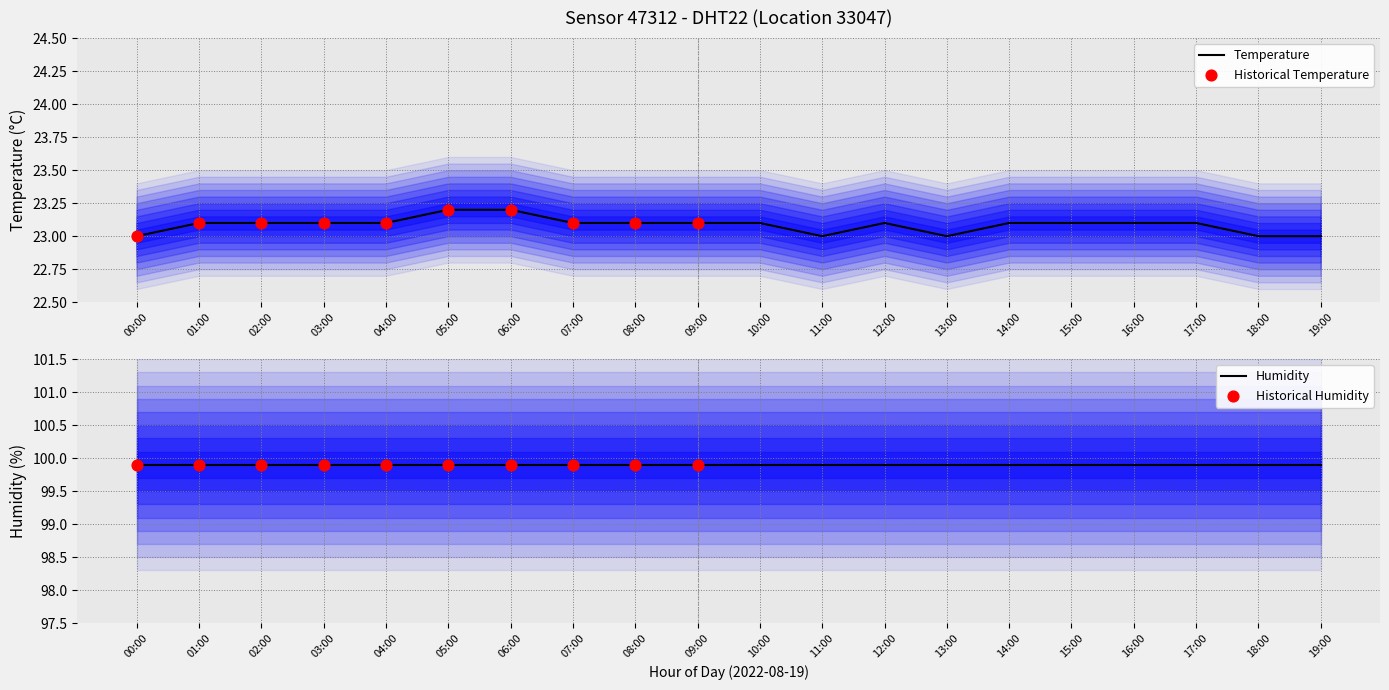

What is the ratio of the value at 06:00 to the value at 15:00?

1.0